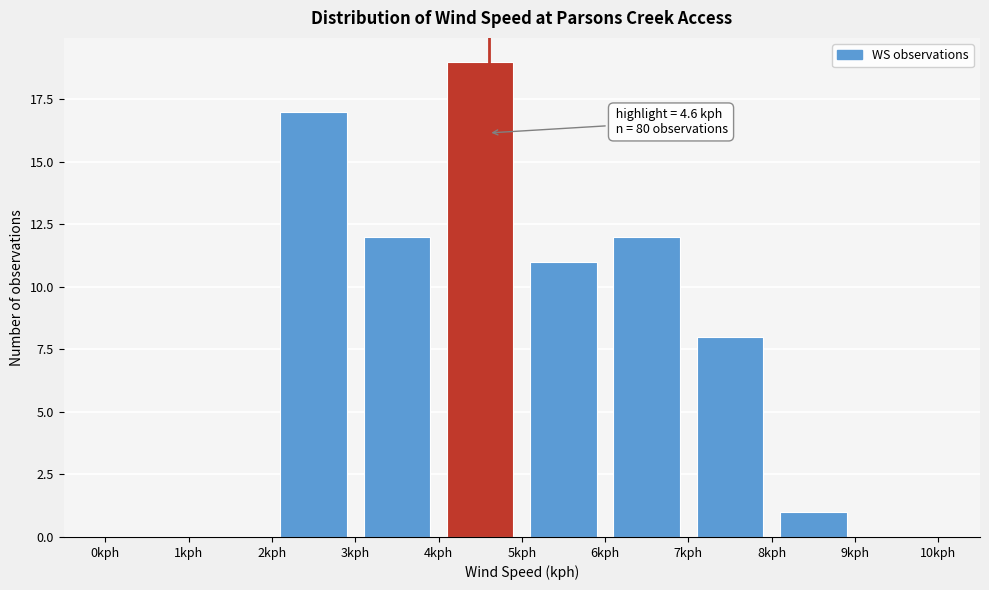

Which range on the x-axis has the tallest bar?

4 to 5